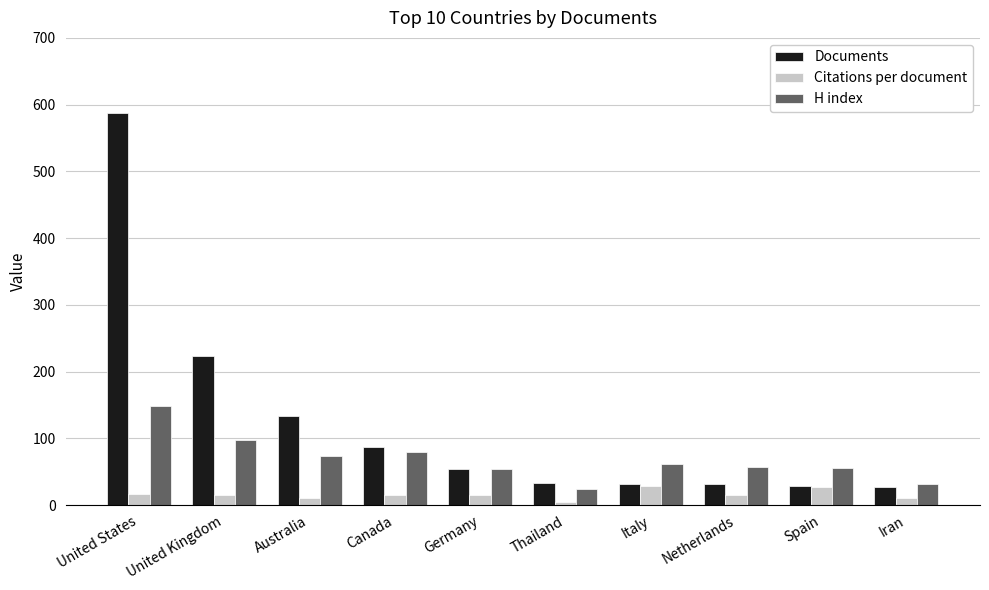

Does the chart contain stacked bars?

No